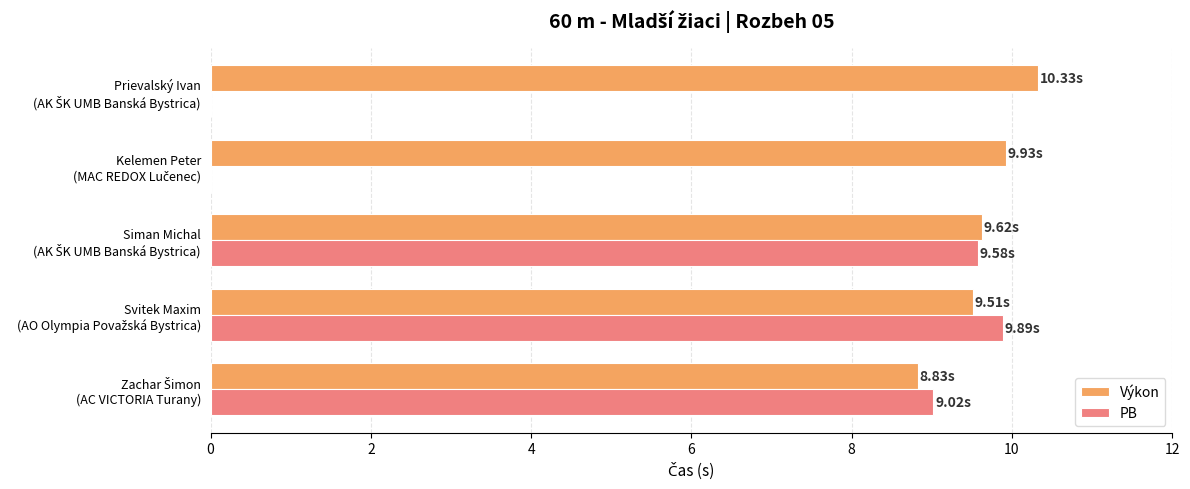

Which series has the largest total across all categories?

Výkon